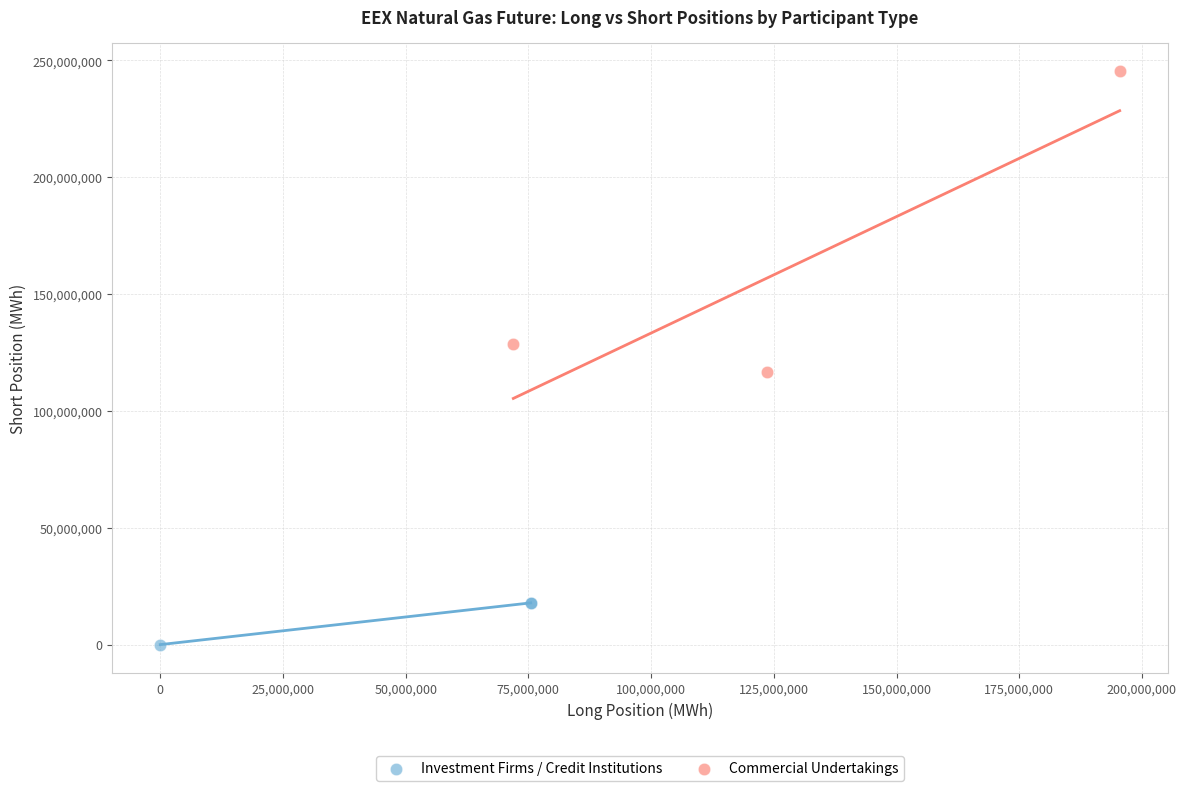

What are all the series names shown in the legend?

Investment Firms / Credit Institutions, Commercial Undertakings